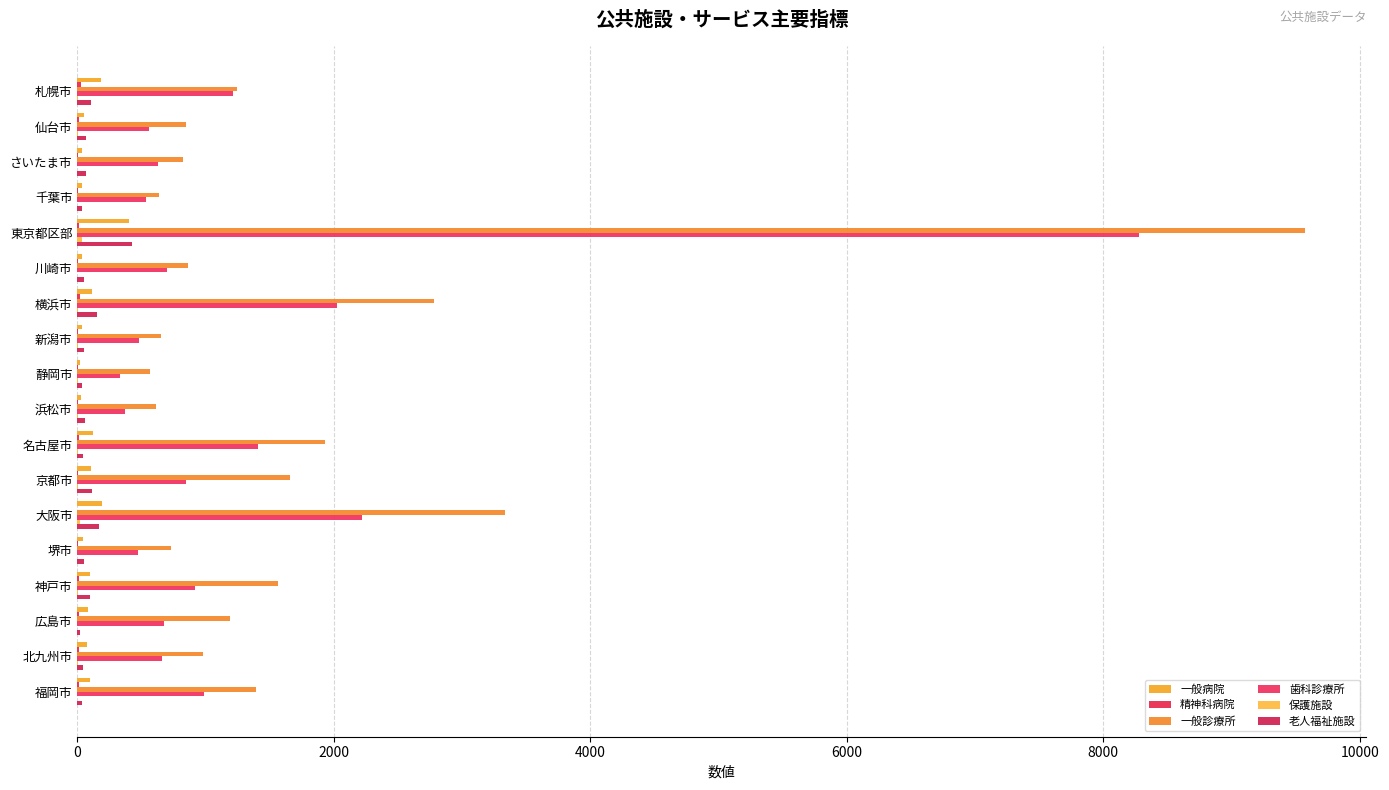

What is the maximum value shown in the chart?

9570